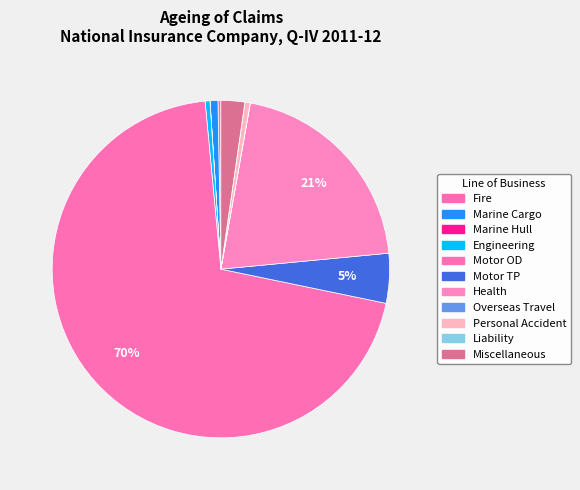

Does Motor TP represent more than half of the total?

No